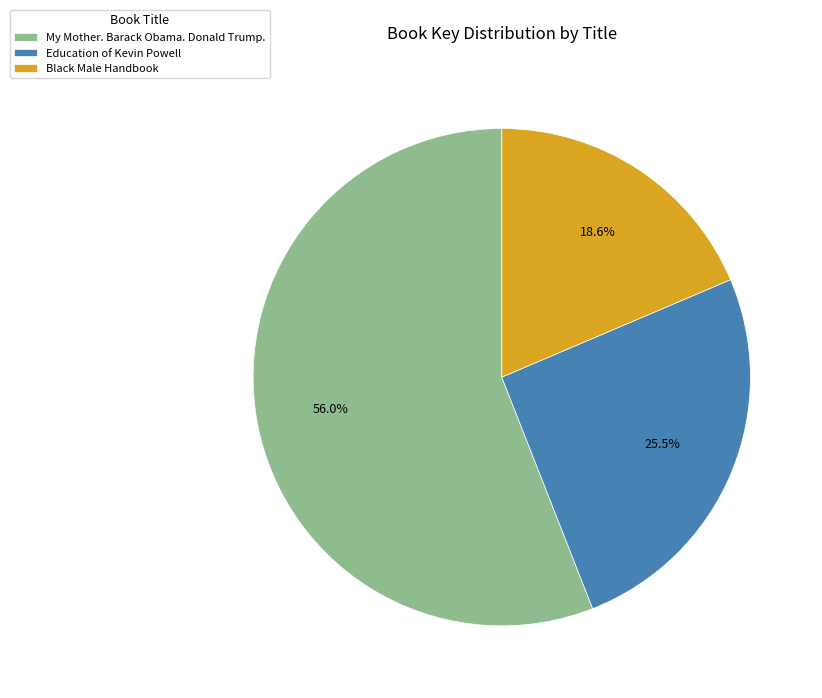

Count the number of slices in the pie.

3